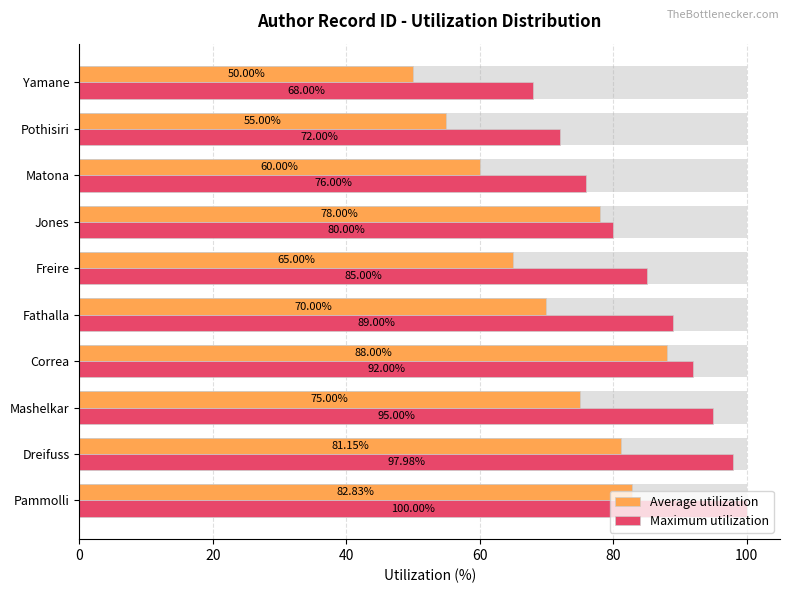

What is the total value across all series at Pammolli?

182.8